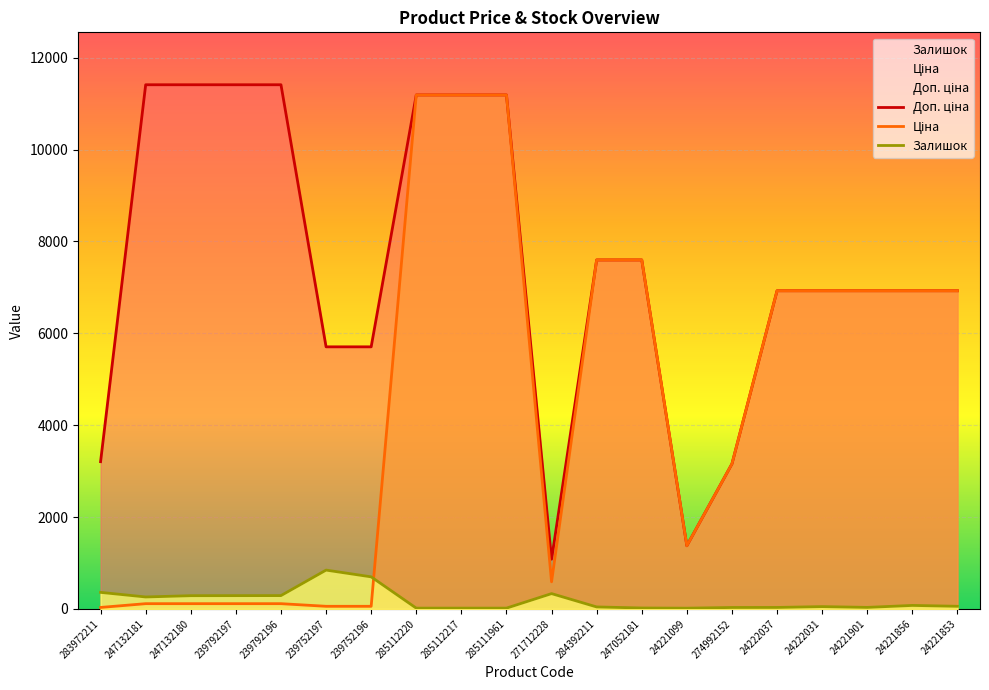

How many interior local valleys does the Ціна series have?

2